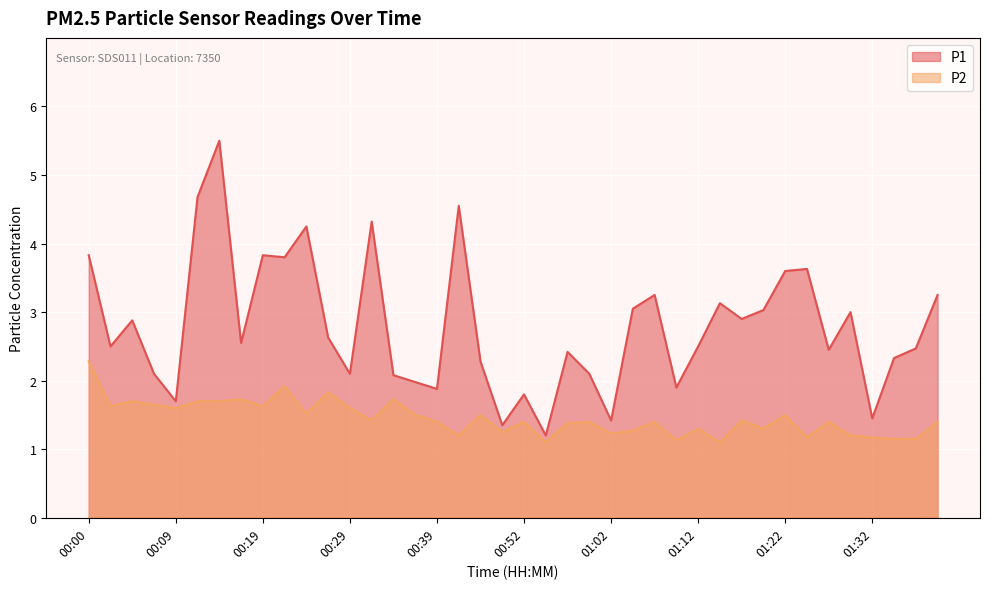

True or false: P2 and P1 cross at least once.

False